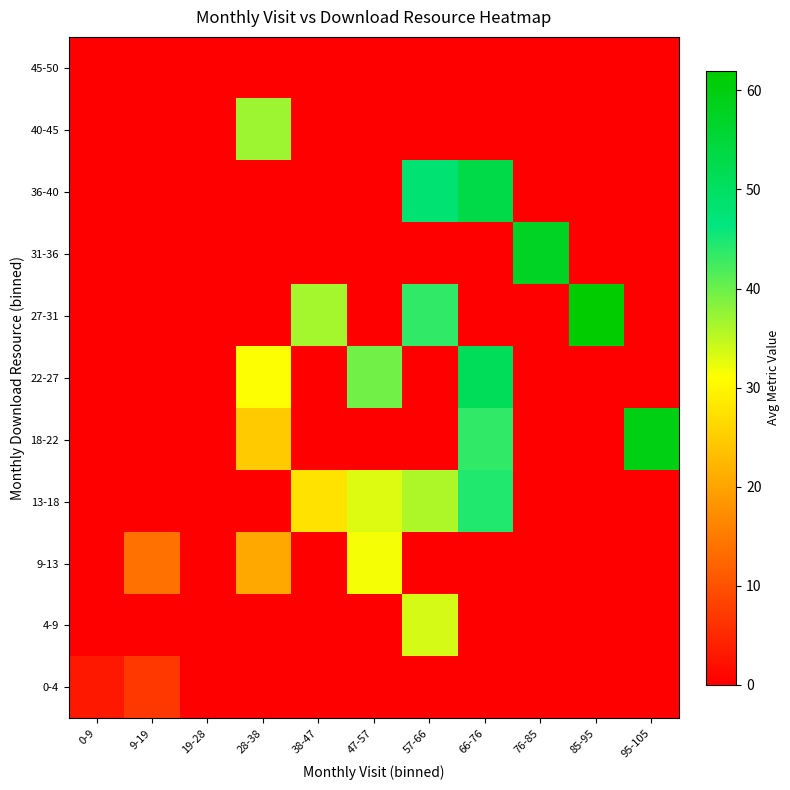

At 95-105, list the series in order from largest to smallest.

18-22, 0-4, 4-9, 9-13, 13-18, 22-27, 27-31, 31-36, 36-40, 40-45, 45-50